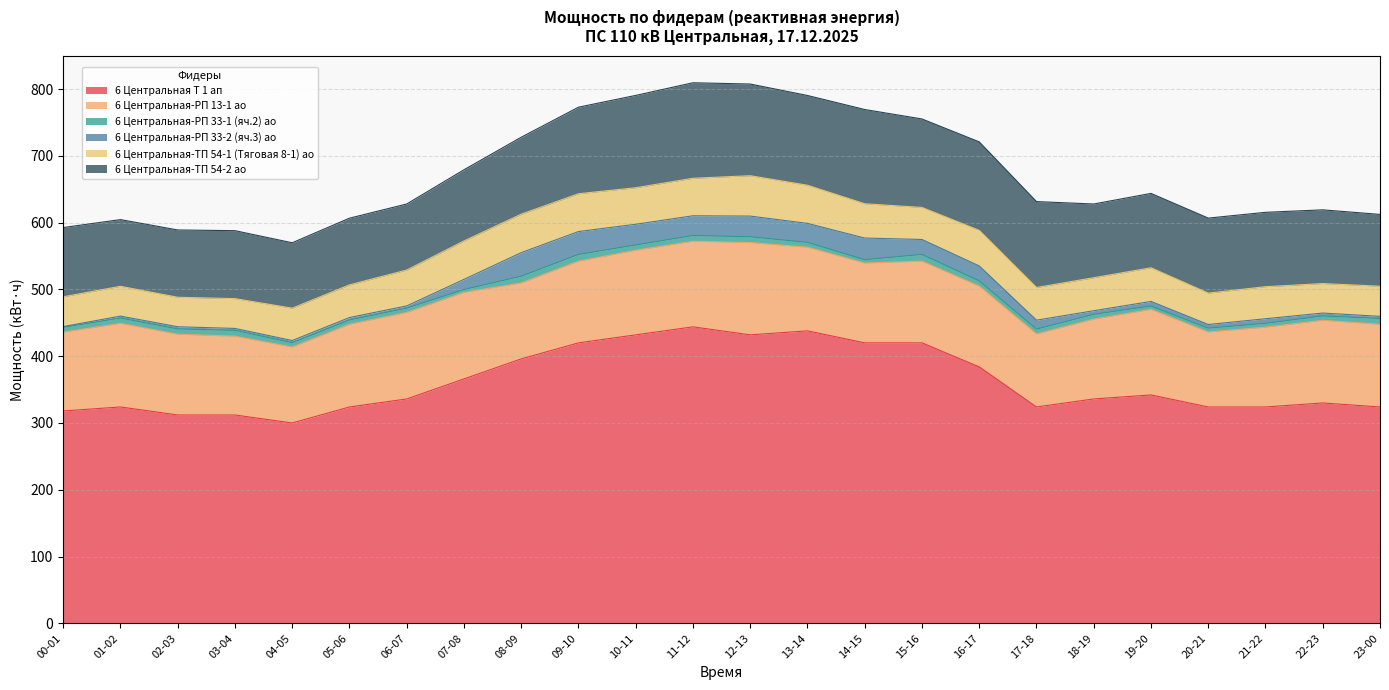

What is the value of the 6 Центральная-ТП 54-2 ао point at the 5th from the left?

97.9